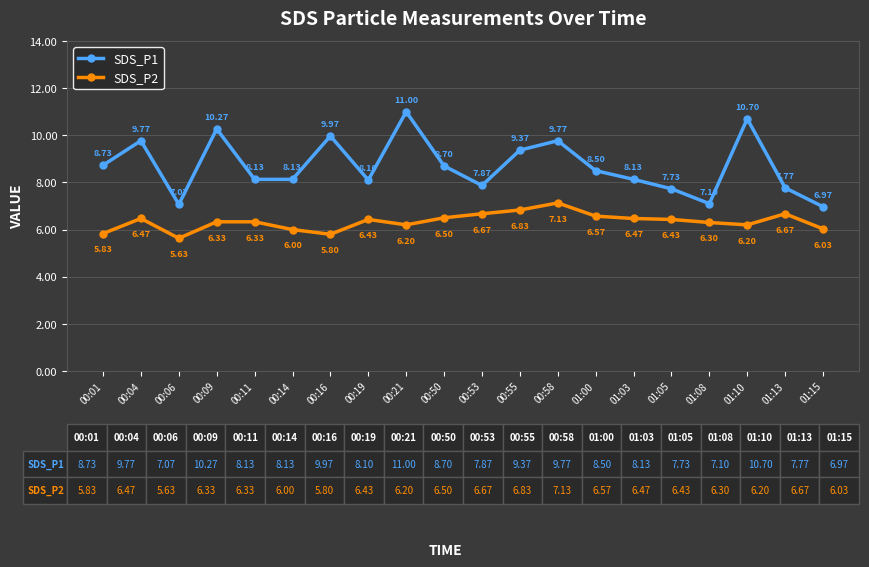

In SDS_P1, how many points are higher than both neighbors (excluding endpoints)?

6